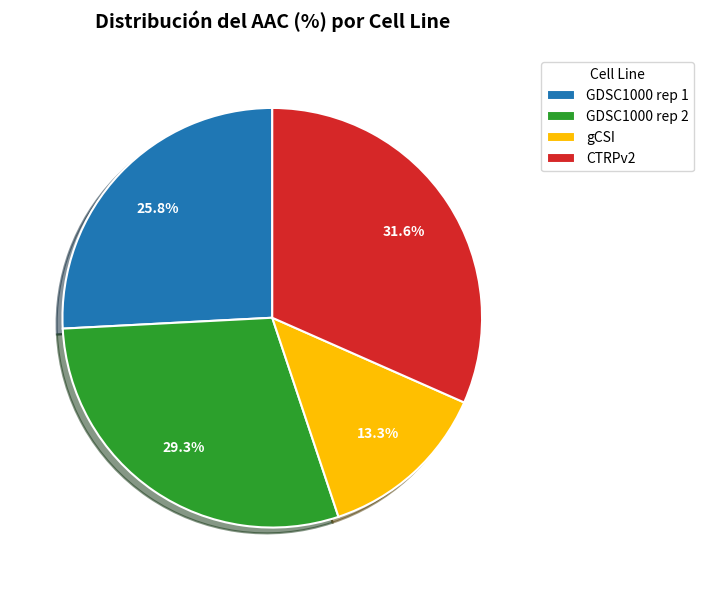

Is there any slice that represents more than half of the pie?

No